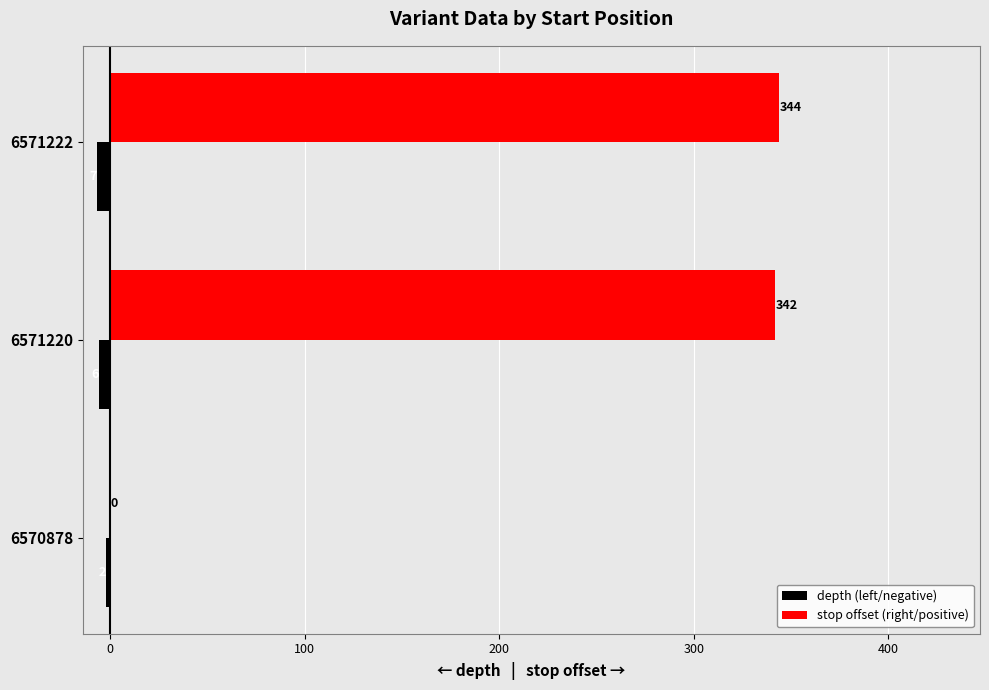

What is the greatest value displayed?

344